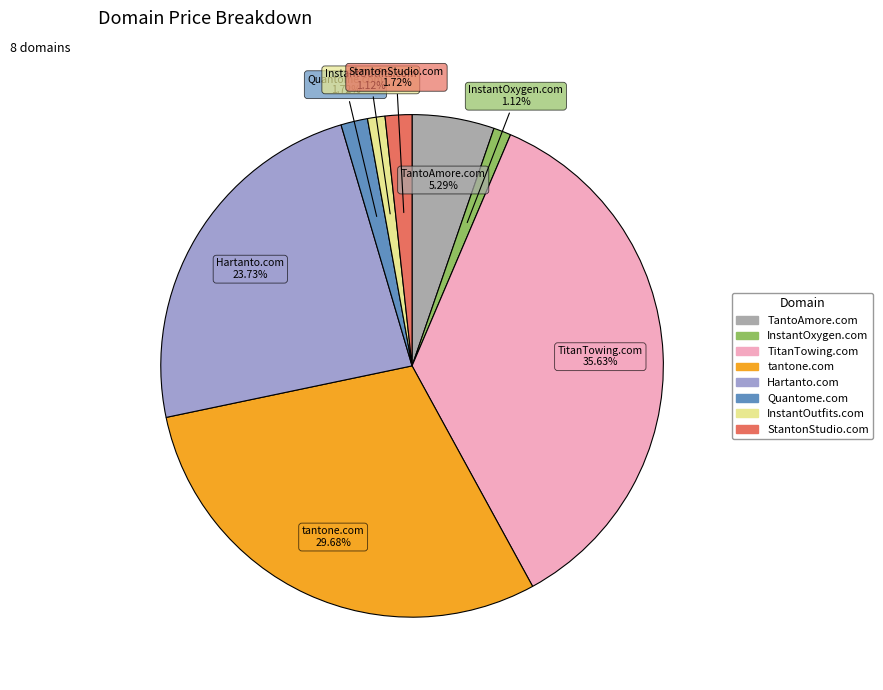

Which category has the biggest portion of the pie?

TitanTowing.com